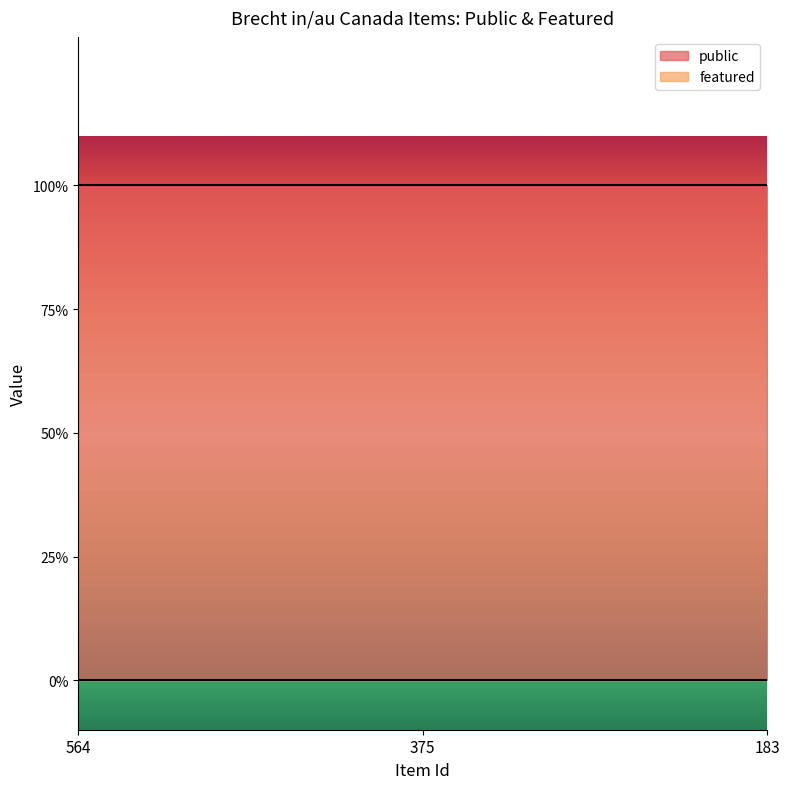

Count the number of data series in this chart.

2